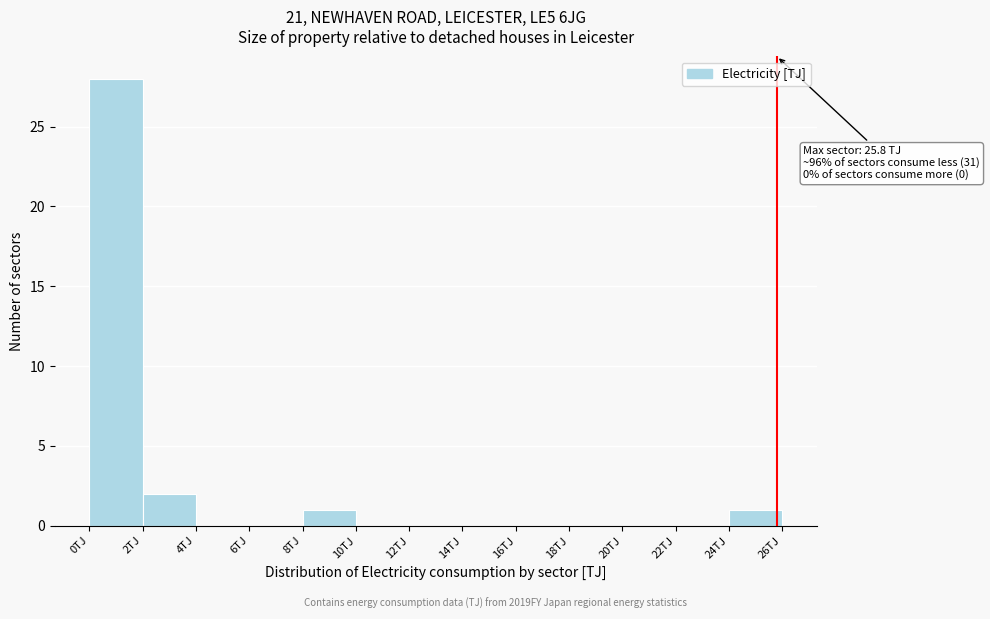

Which range on the x-axis has the tallest bar?

0 to 2